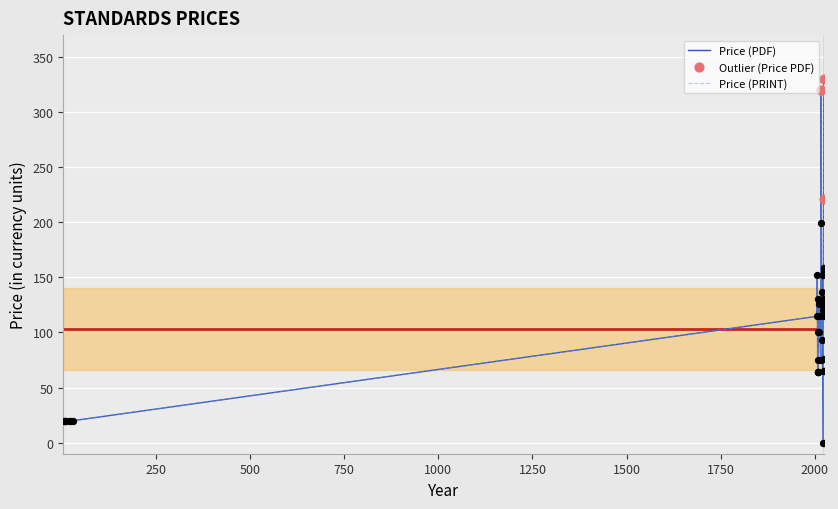

What is the total value across all series at 2008?

128.3